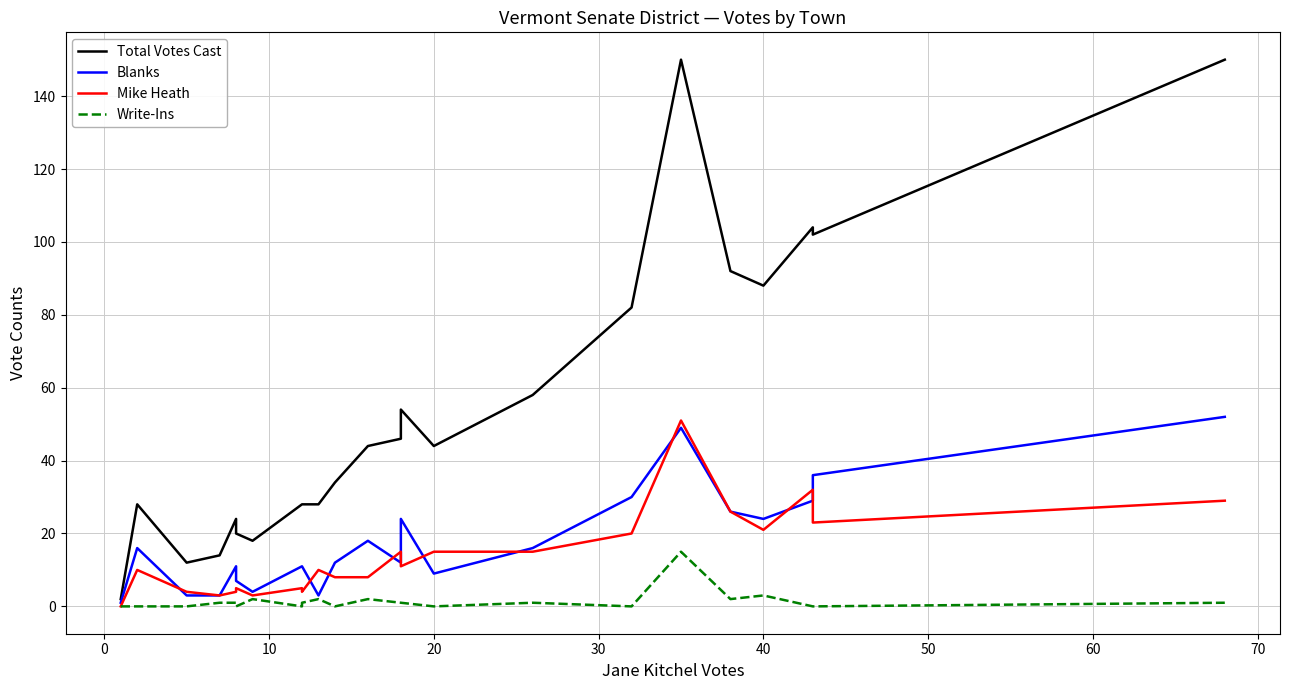

How many lines are shown in the chart?

4